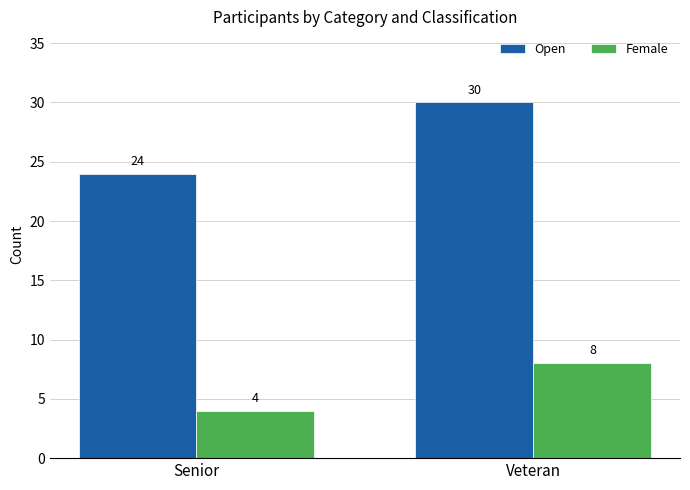

What is the label of the 2nd bar from the left?

Veteran